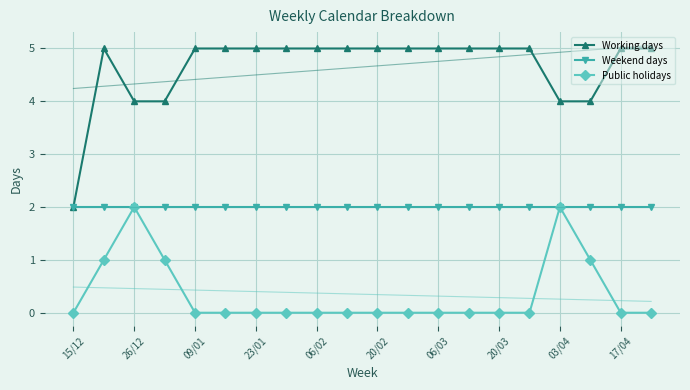

True or false: Public holidays has more than 0 points higher than both neighbors.

True